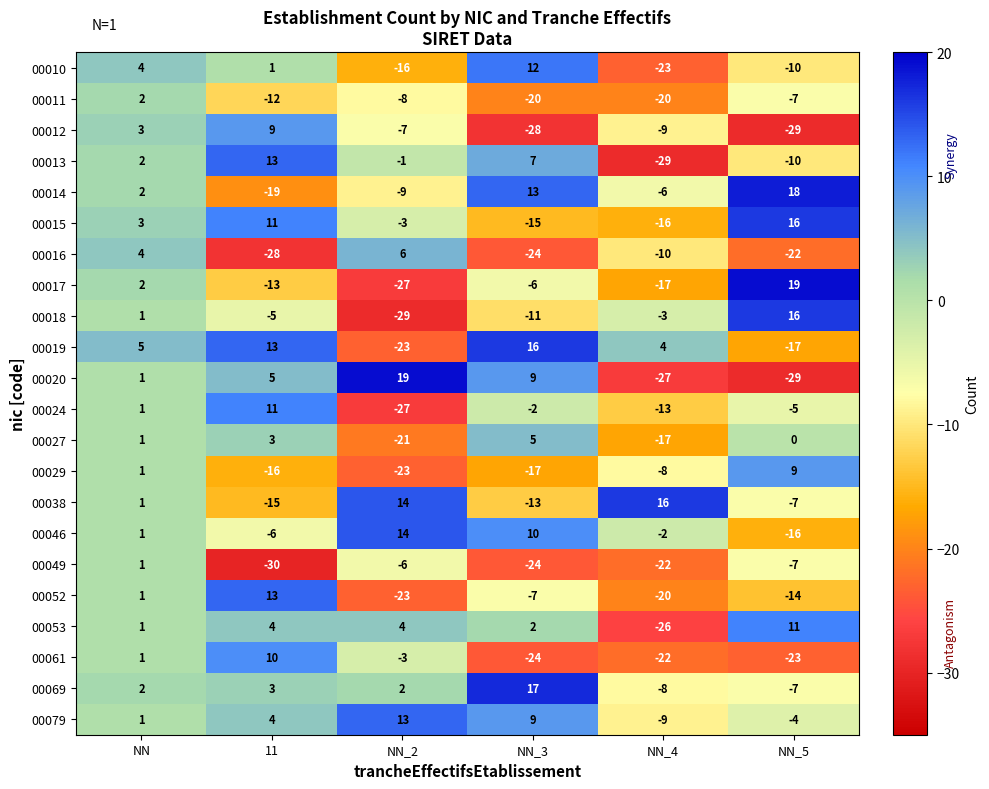

Count the number of data series in this chart.

22